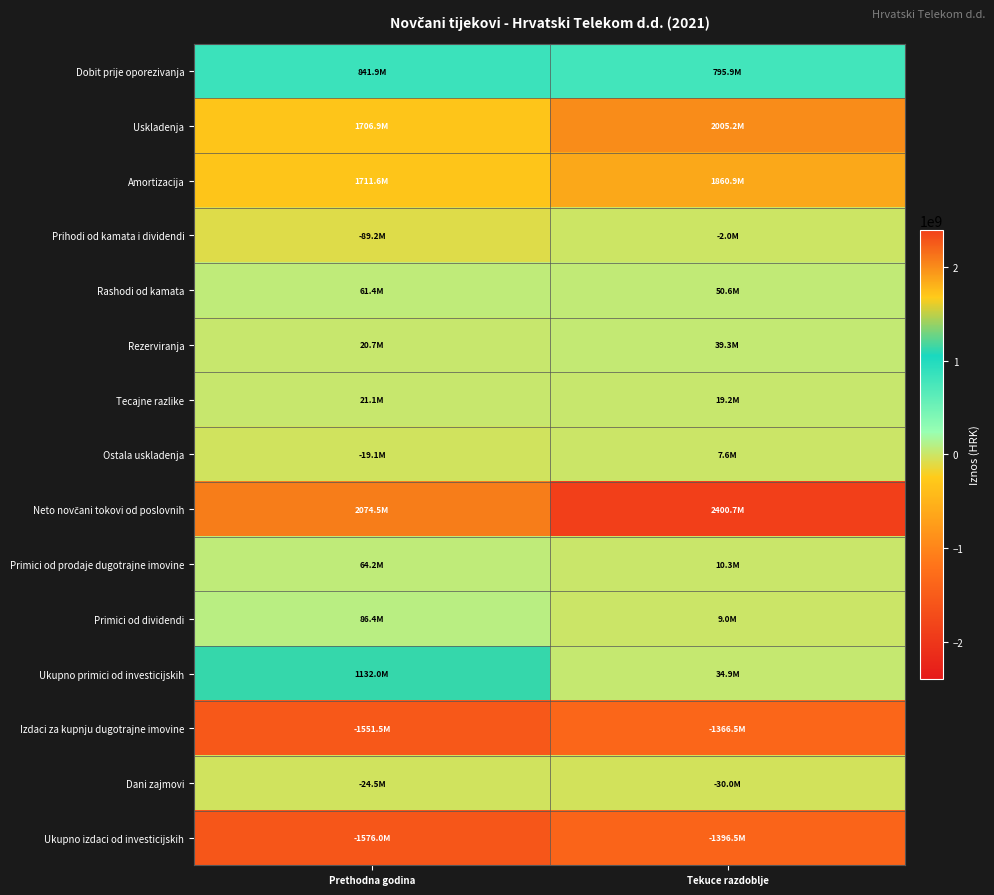

What is the total value across all series at Prethodna godina?

4460482357